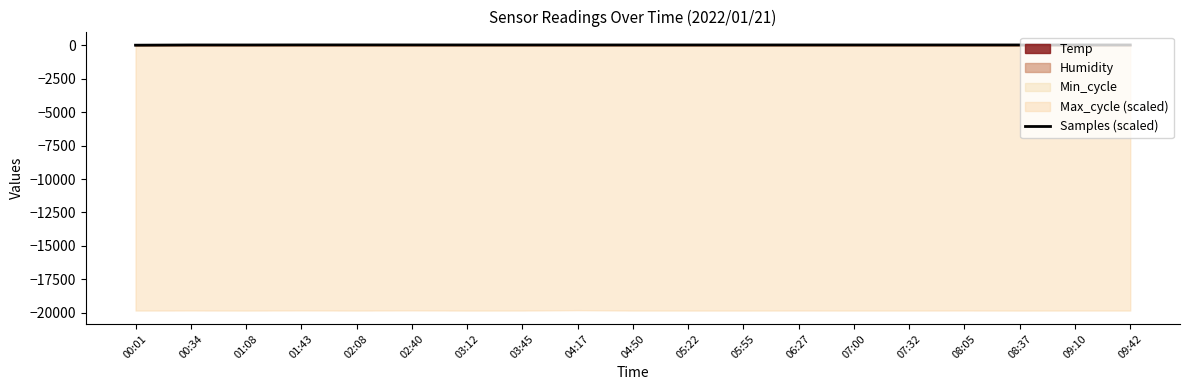

Which has a higher value, 00:34 or 01:08?

00:34